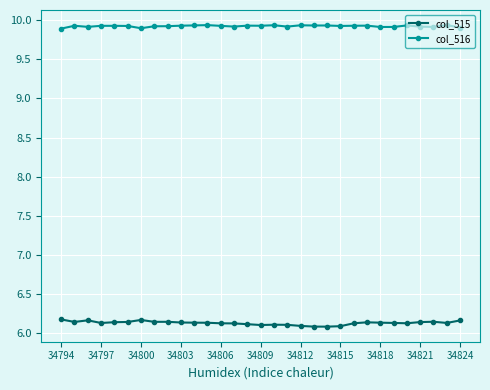

What is the highest value of the col_515 series?

6.2